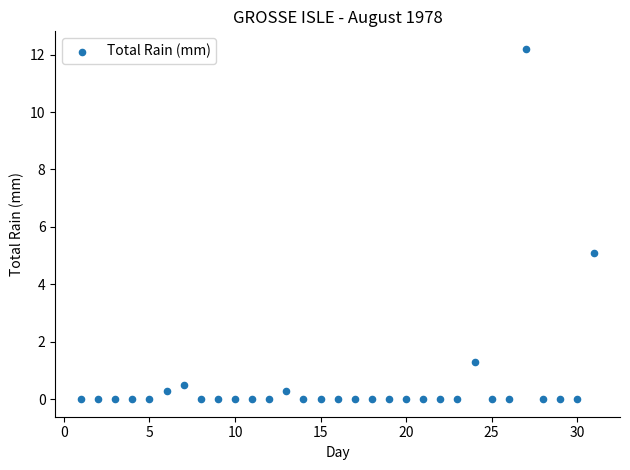

What Y value in the scatter plot is closest to 6?

5.1